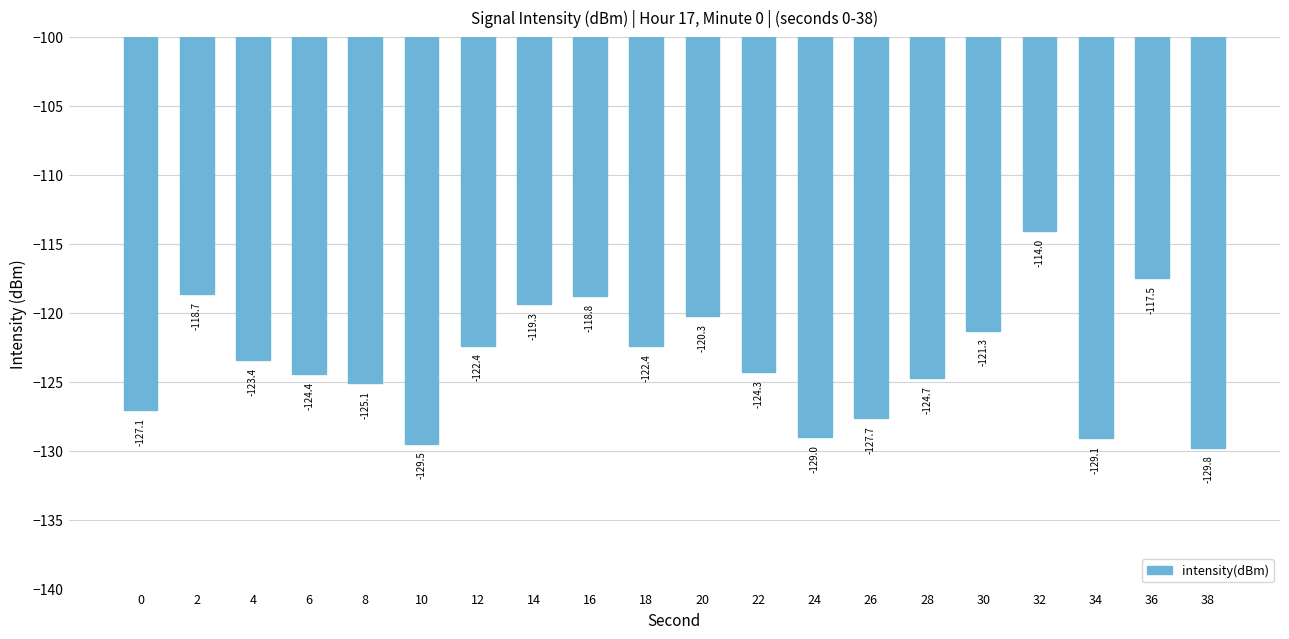

Reading left to right, list all the values displayed in this chart.

0=-127.1	2=-118.7	4=-123.4	6=-124.4	8=-125.1	10=-129.5	12=-122.4	14=-119.3	16=-118.8	18=-122.4	20=-120.3	22=-124.3	24=-129.0	26=-127.7	28=-124.7	30=-121.3	32=-114.0	34=-129.1	36=-117.5	38=-129.8